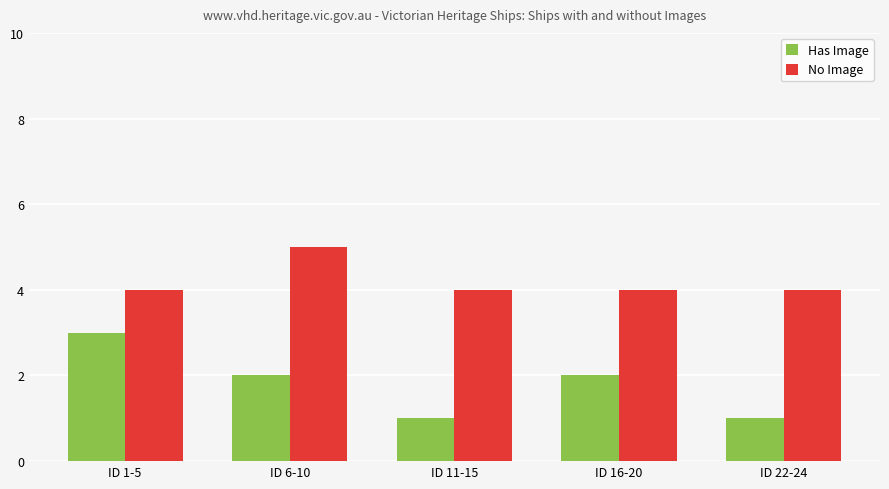

How many bars are there in each group?

2